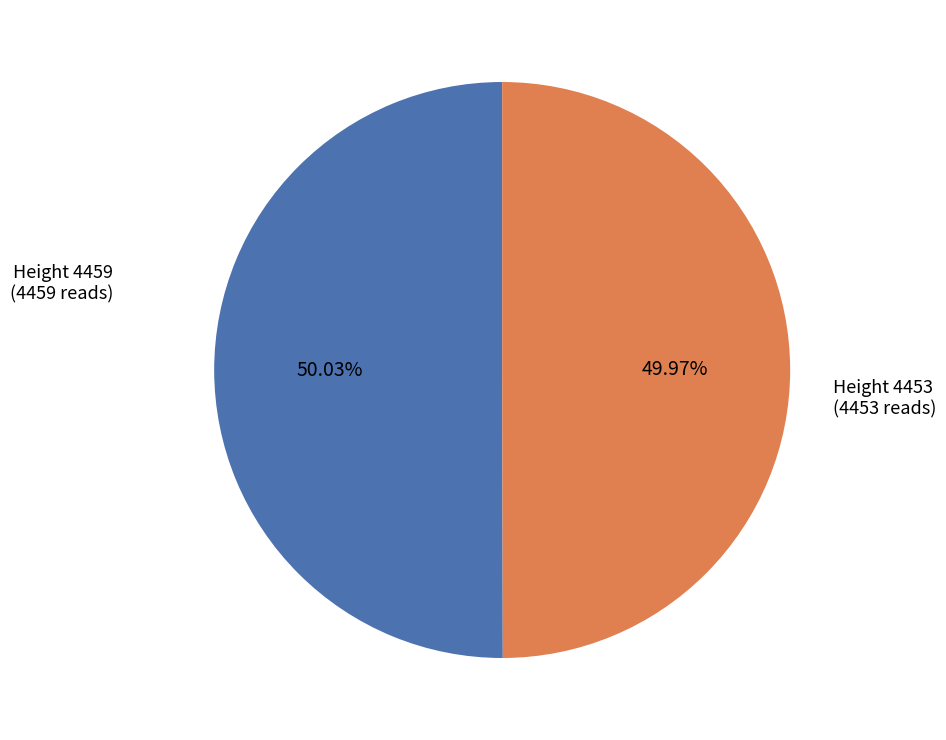

Does any single category account for the majority?

Yes